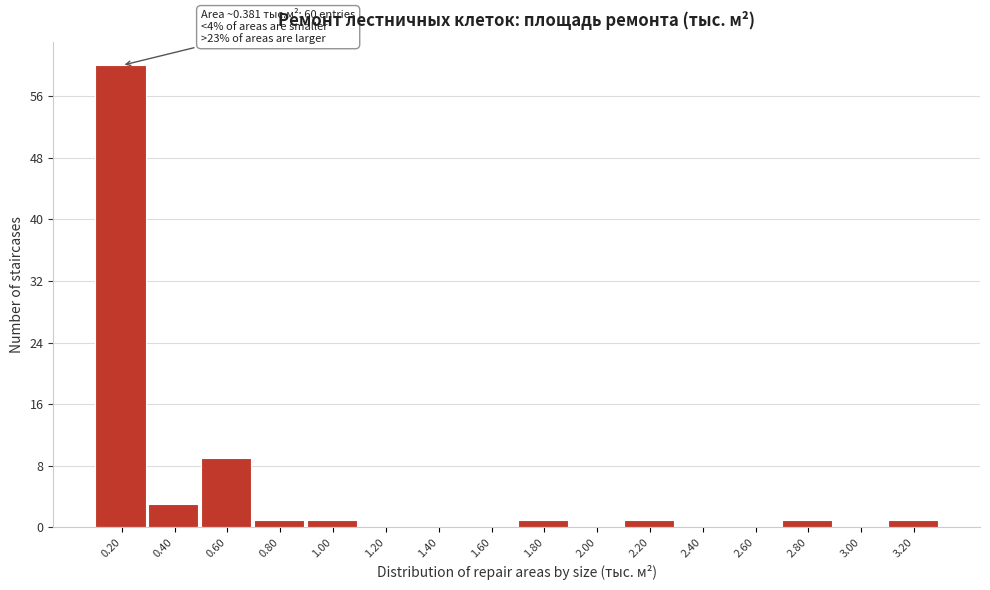

Reading left to right, list all the values displayed in this chart.

0.20=60	0.40=3	0.60=9	0.80=1	1.00=1	1.20=0	1.40=0	1.60=0	1.80=1	2.00=0	2.20=1	2.40=0	2.60=0	2.80=1	3.00=0	3.20=1